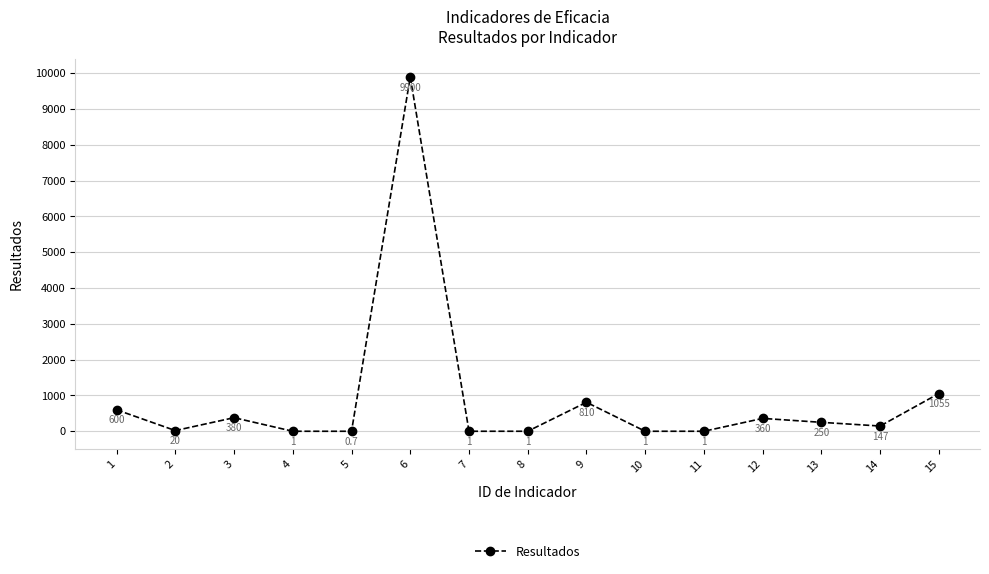

The value at 2 is 20.0. True or false?

True